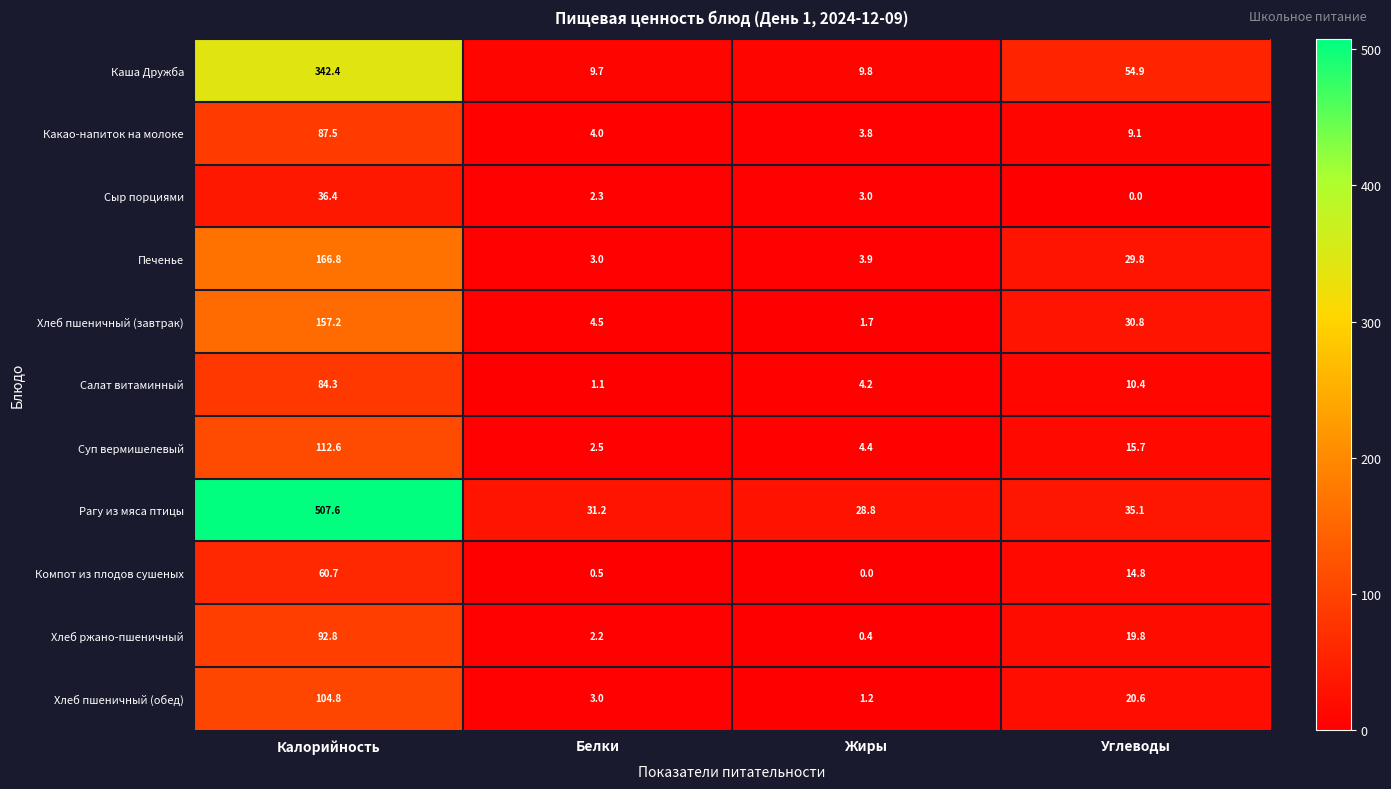

Which series has the largest range (max minus min)?

Рагу из мяса птицы